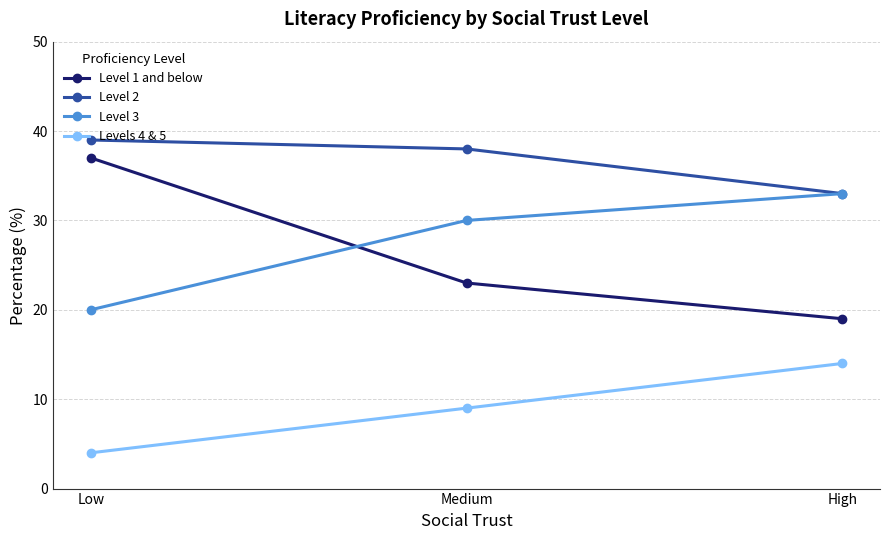

Which series has the largest total across all categories?

Level 2